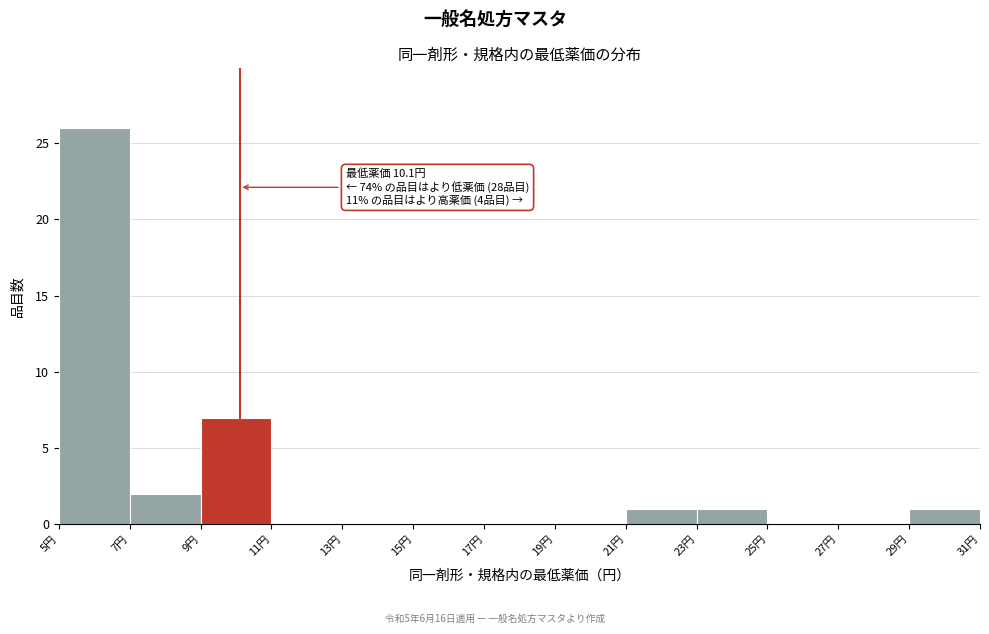

Over which range of the x-axis is the bar tallest?

5 to 7